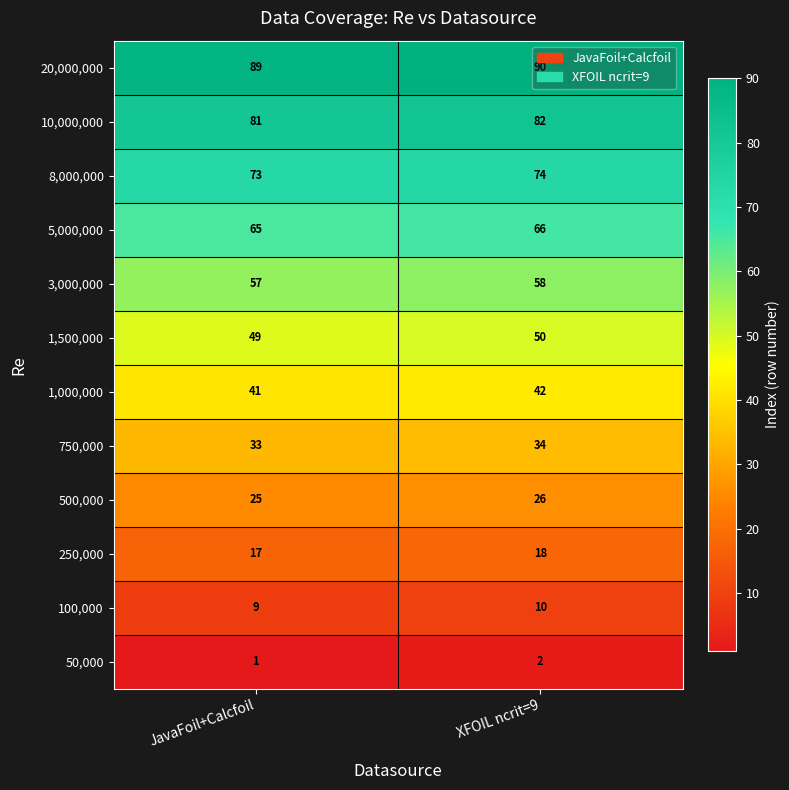

Rank the series at JavaFoil+Calcfoil from lowest to highest value.

50,000, 100,000, 250,000, 500,000, 750,000, 1,000,000, 1,500,000, 3,000,000, 5,000,000, 8,000,000, 10,000,000, 20,000,000